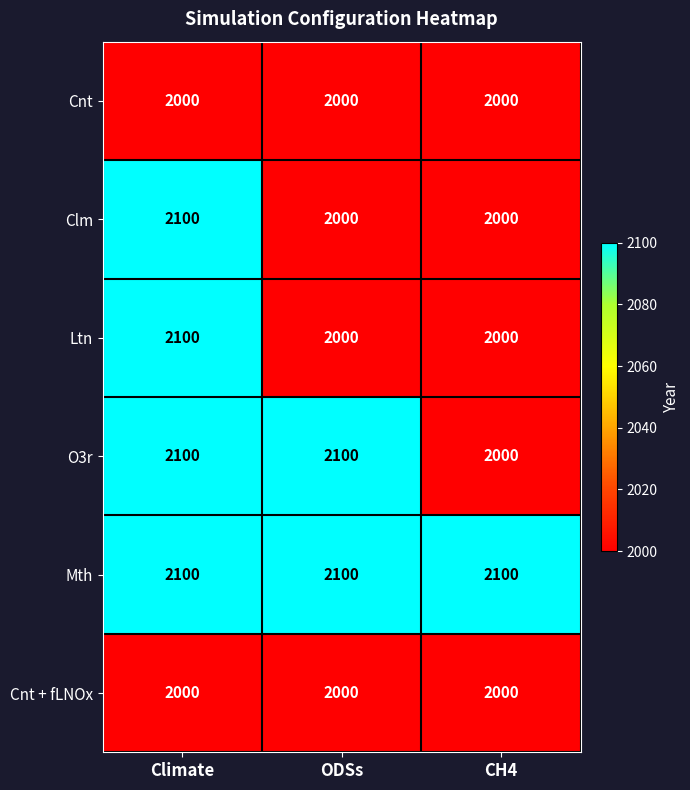

What is the smallest value displayed?

2000